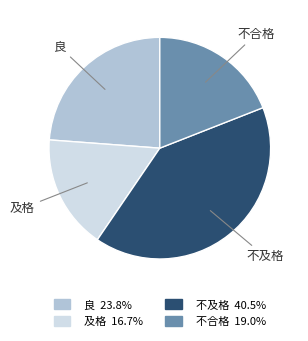

Rank the categories by value from highest to lowest.

不及格, 良, 不合格, 及格